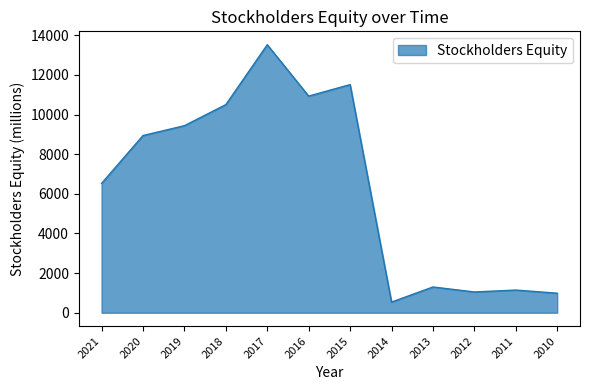

The value at 2011 is 1145. True or false?

True